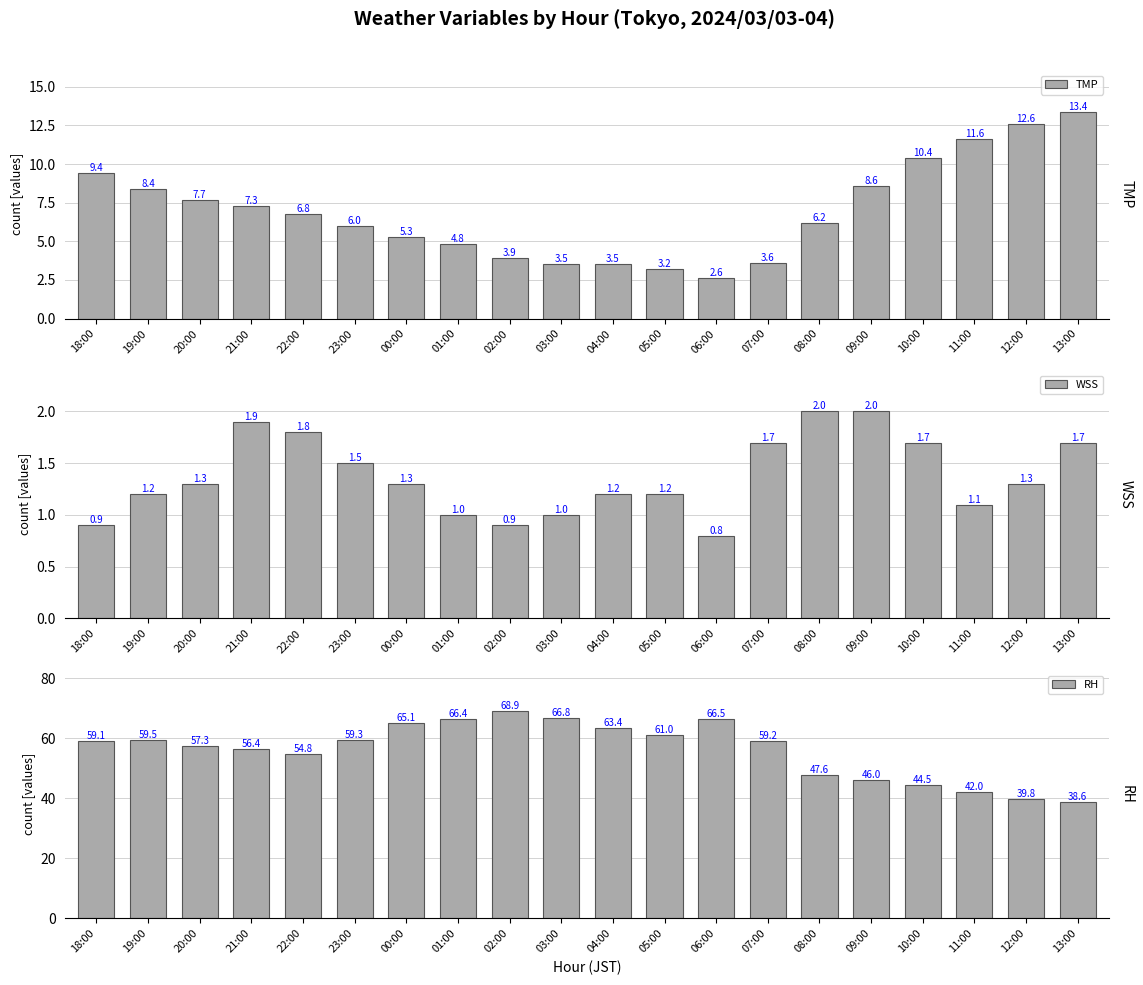

Rank the series at 10:00 from lowest to highest value.

WSS, TMP, RH